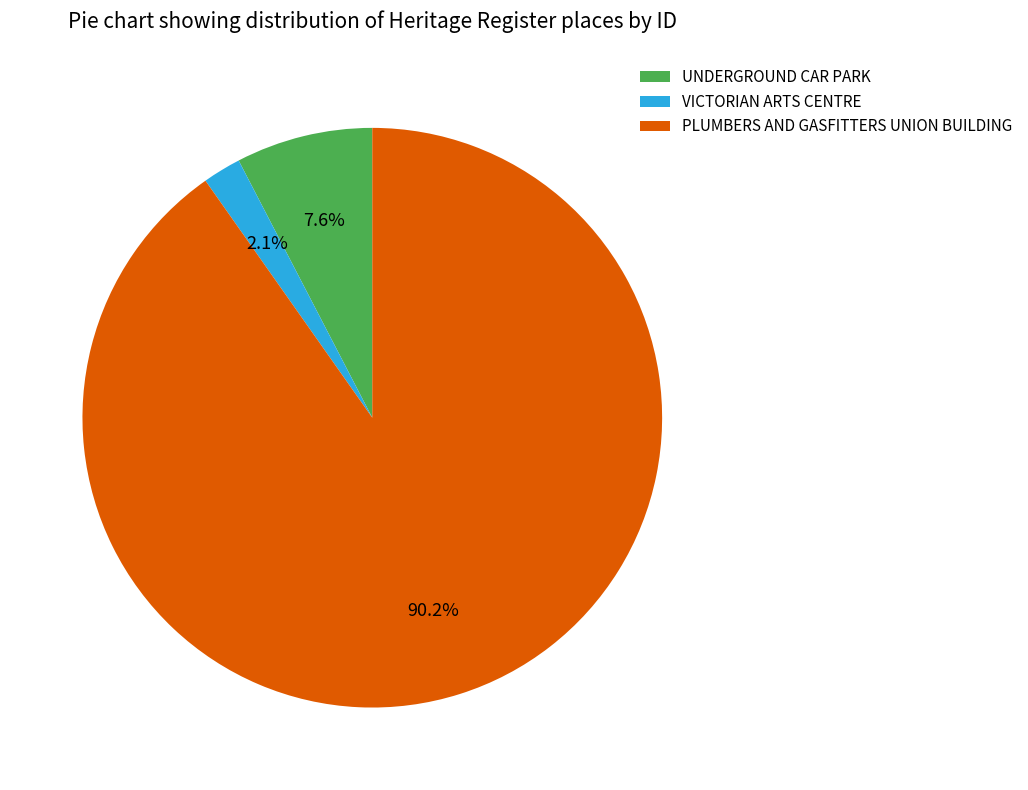

Do UNDERGROUND CAR PARK and PLUMBERS AND GASFITTERS UNION BUILDING together represent more than half of the pie?

Yes